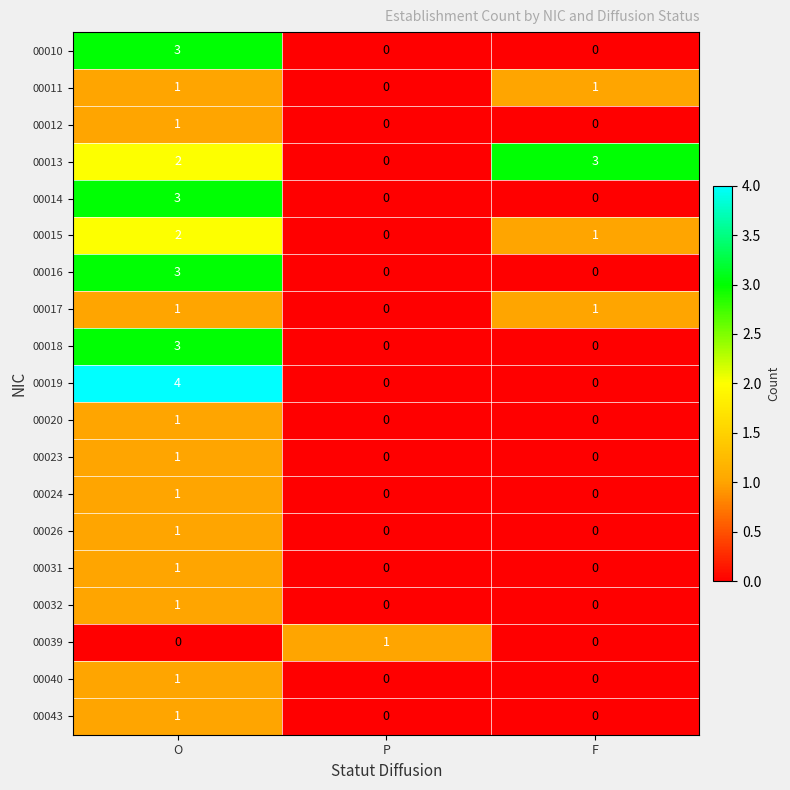

True or false: 00020 has a value of 1 at O.

True